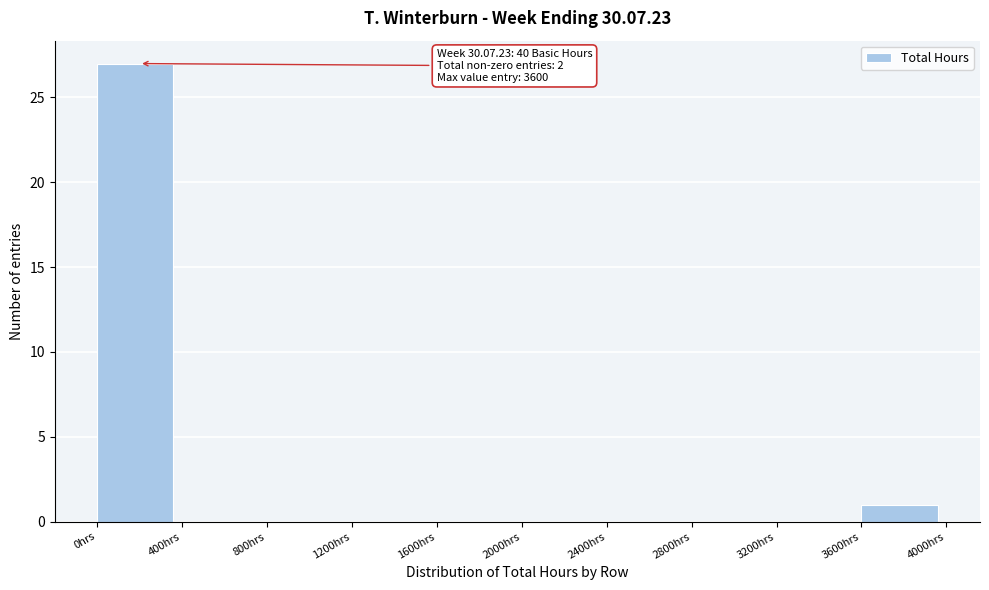

Which range on the x-axis has the tallest bar?

0 to 400